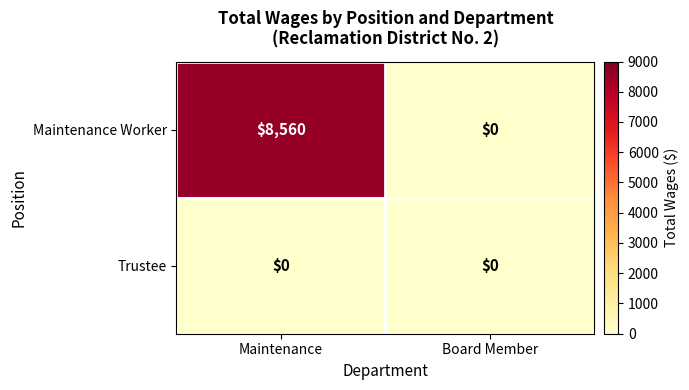

At which category does the chart reach its peak across all series?

Maintenance